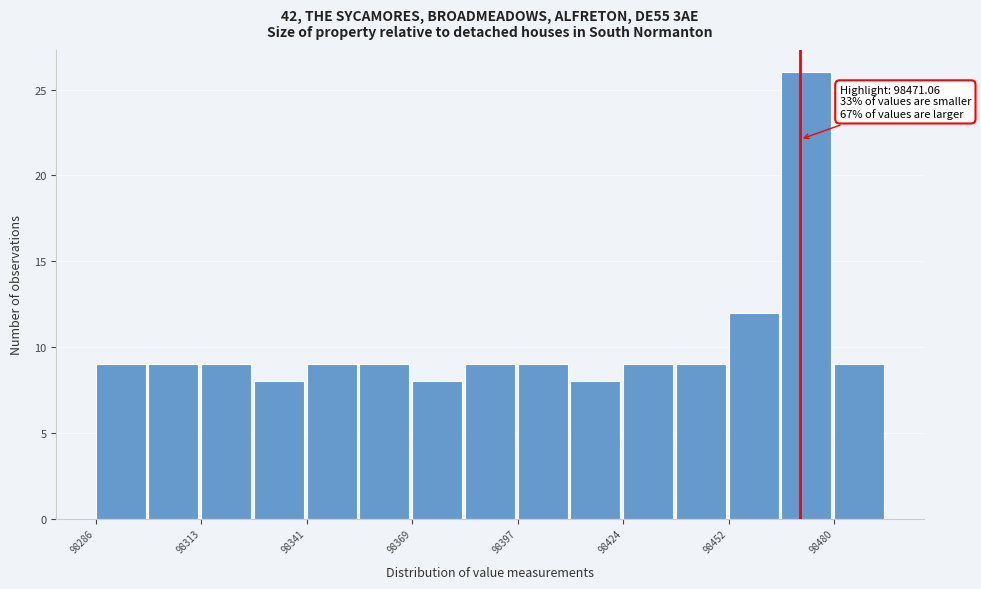

Read against the x-axis, roughly where is the centre of the tallest bar?

98475